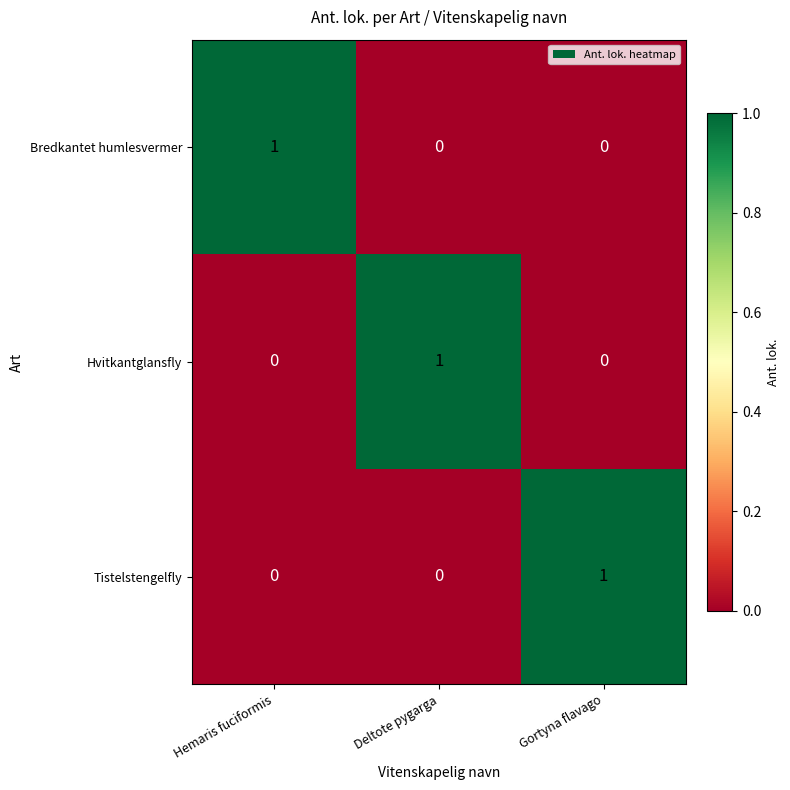

Is it true that Tistelstengelfly equals 0 at Deltote pygarga?

True